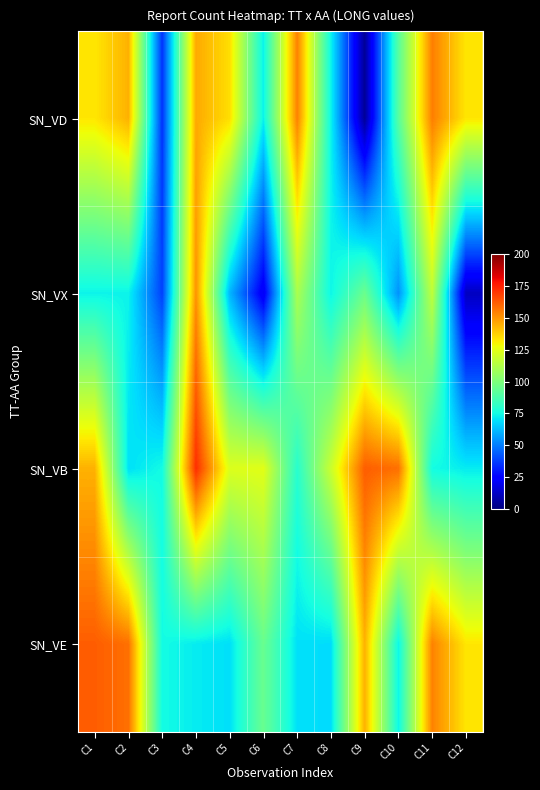

Between C9 and C2, which is larger?

C2